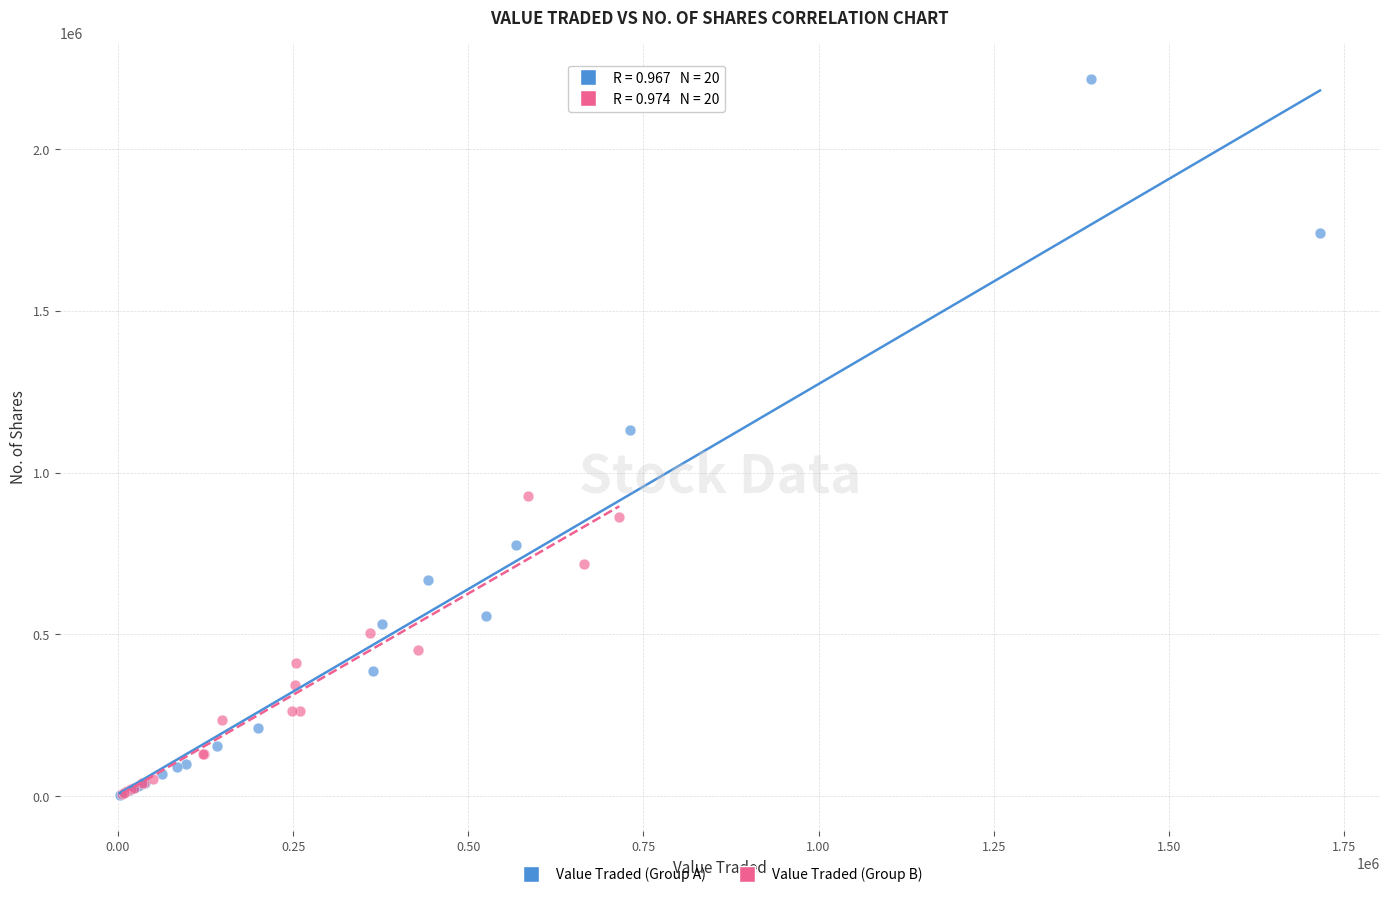

Which series contains the highest Y value?

Value Traded (Group A)